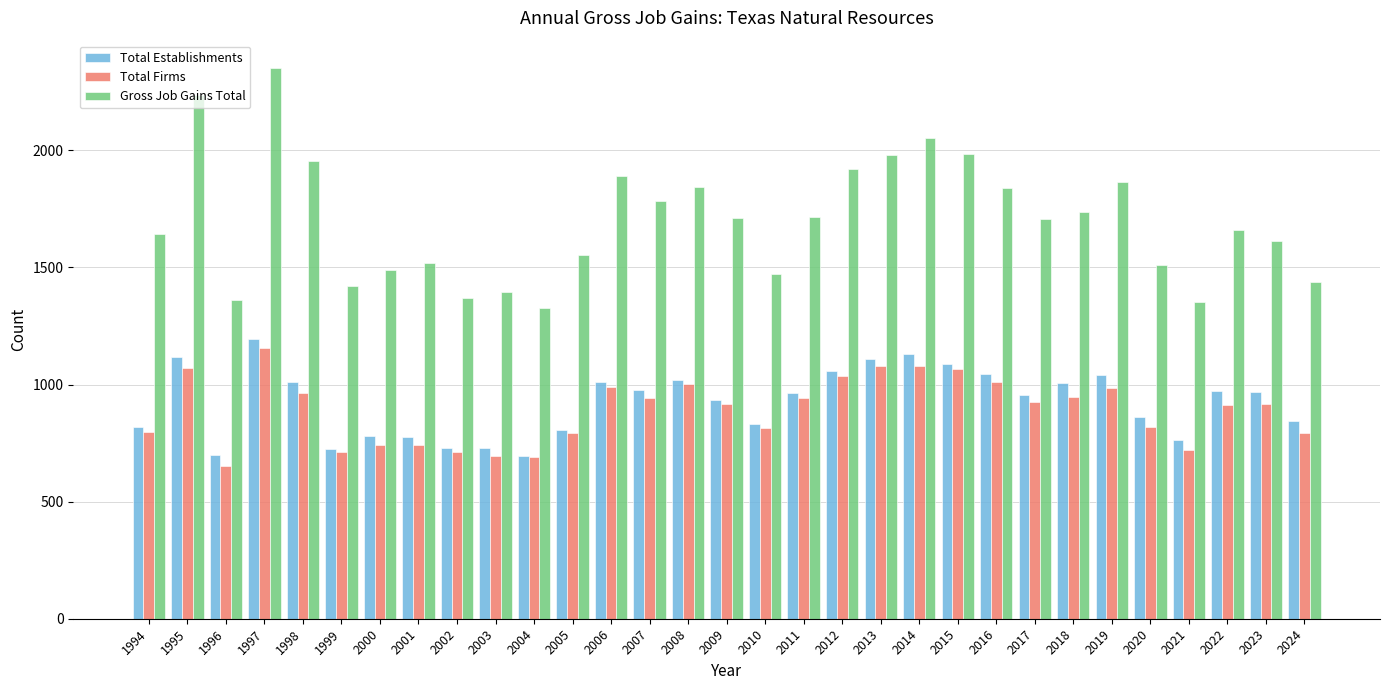

How many series are shown in this chart?

3